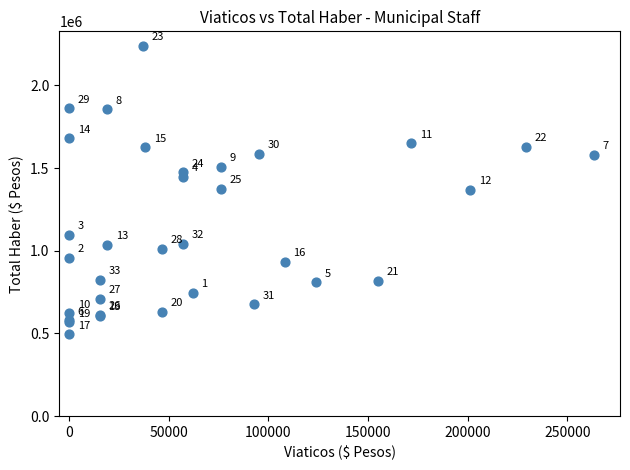

What Y value in the scatter plot is closest to 1367733?

1369298